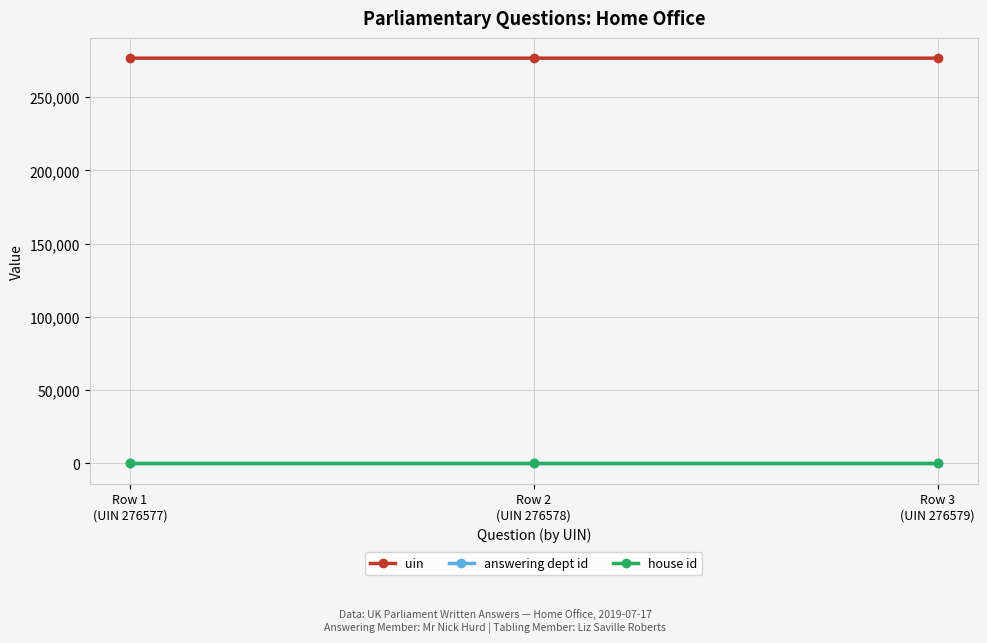

What position from the right is Row 3
(UIN 276579)?

1